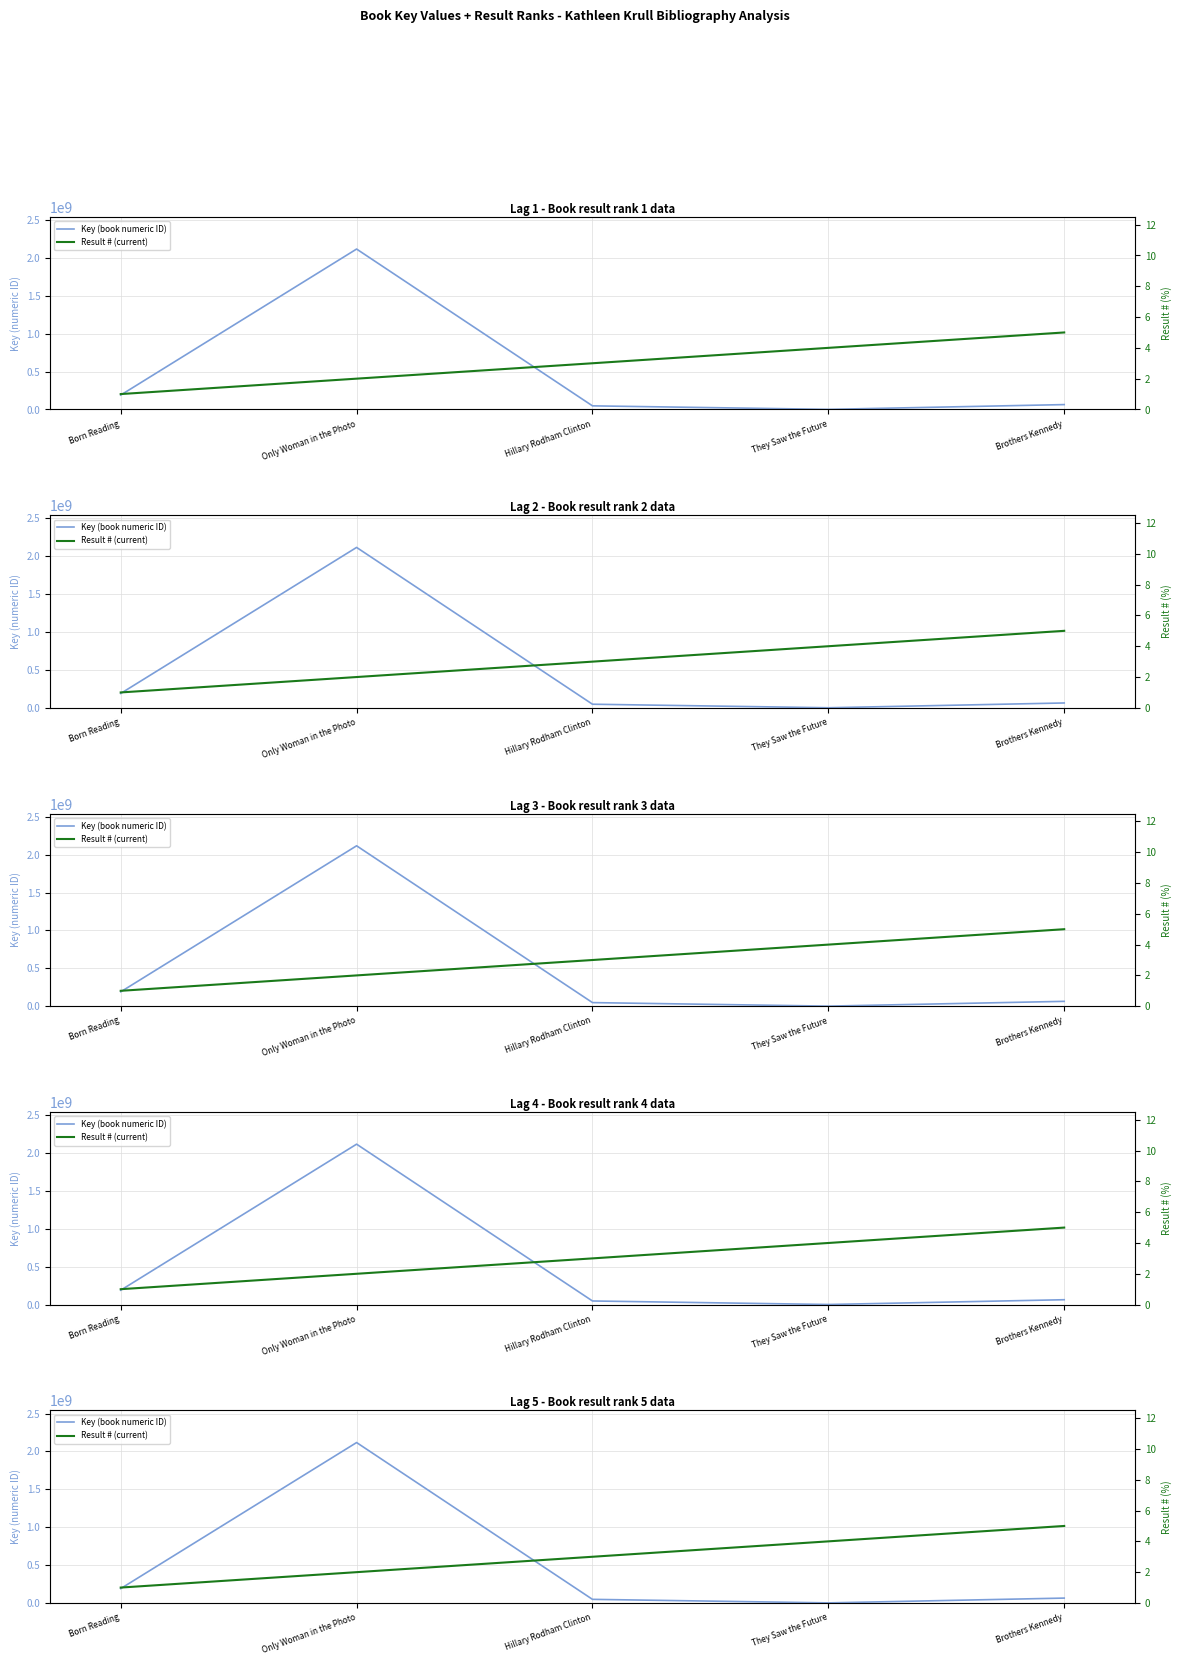

How many data points in Result # (current) are less than 3?

2